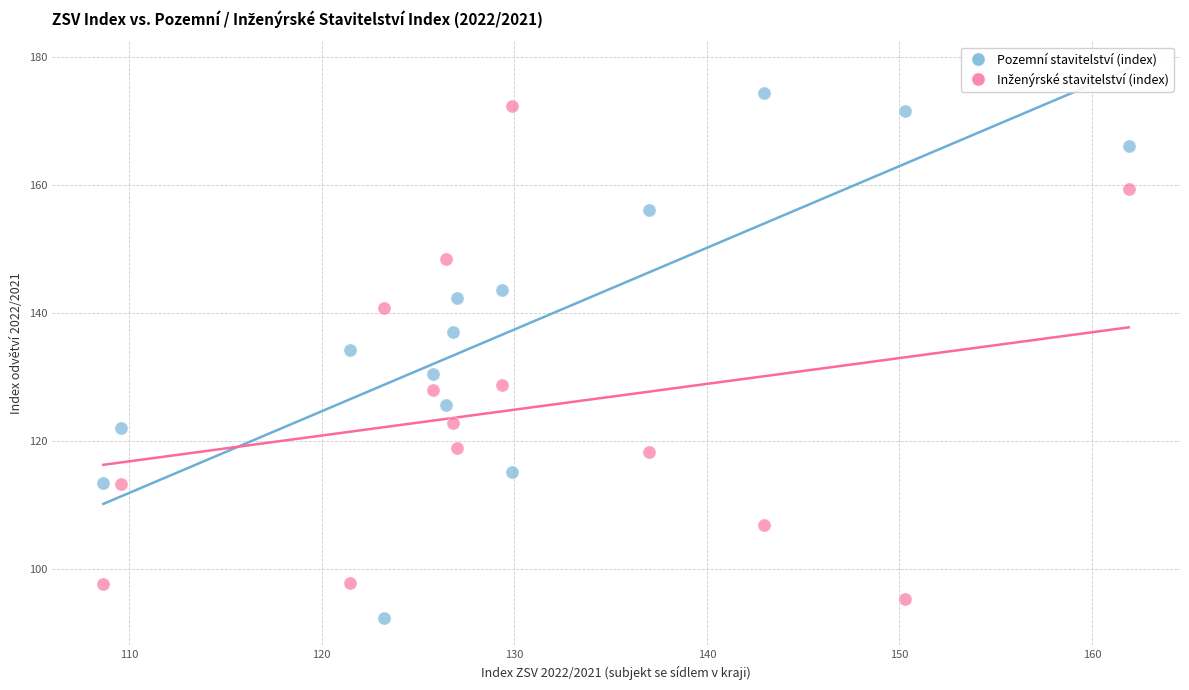

What is the X range (max minus min) for the scatter plot?

53.3